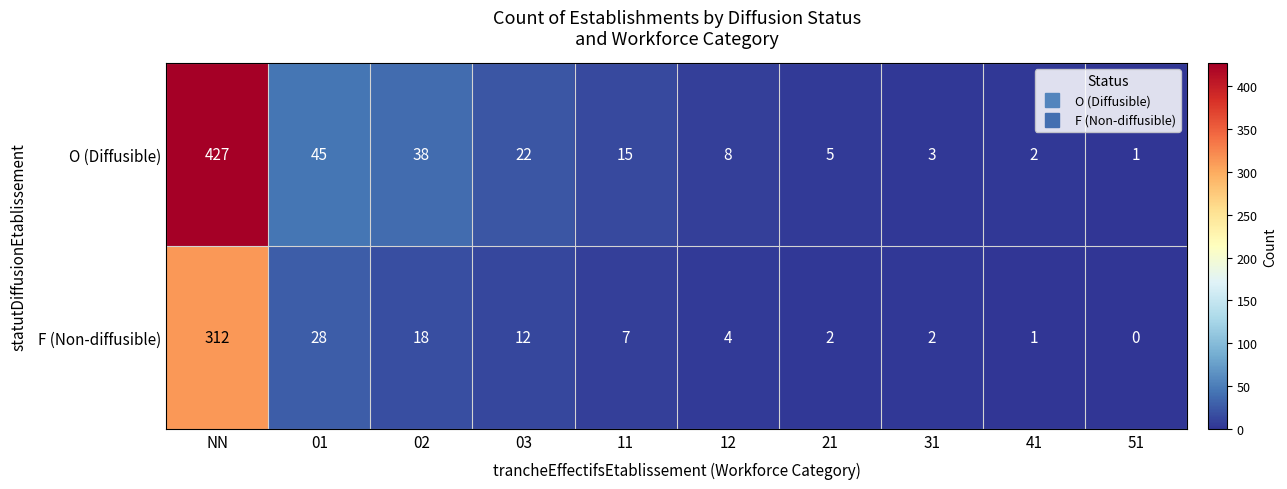

Which series has the largest range (max minus min)?

O (Diffusible)